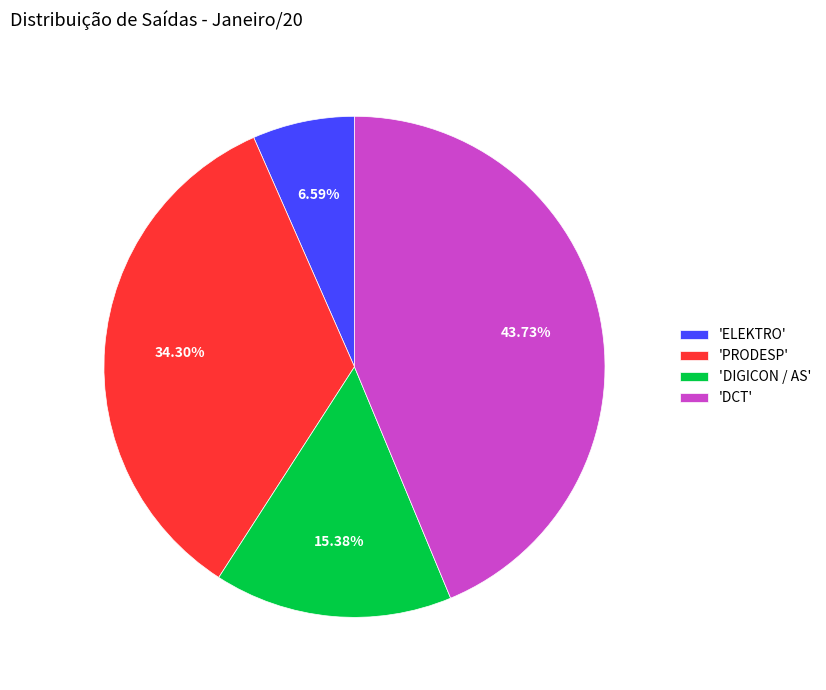

Is the sum of 'ELEKTRO' and 'DIGICON / AS' greater than half?

No